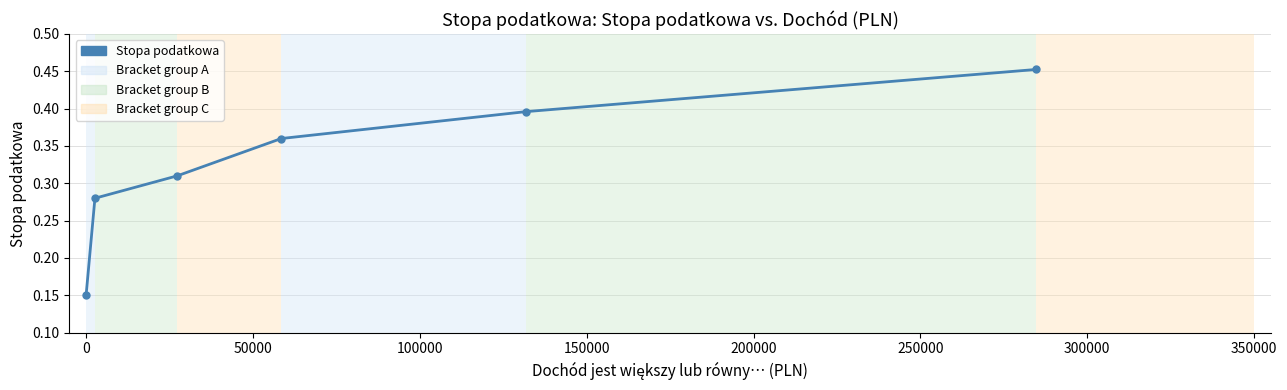

What is the sum of all values?

1.9